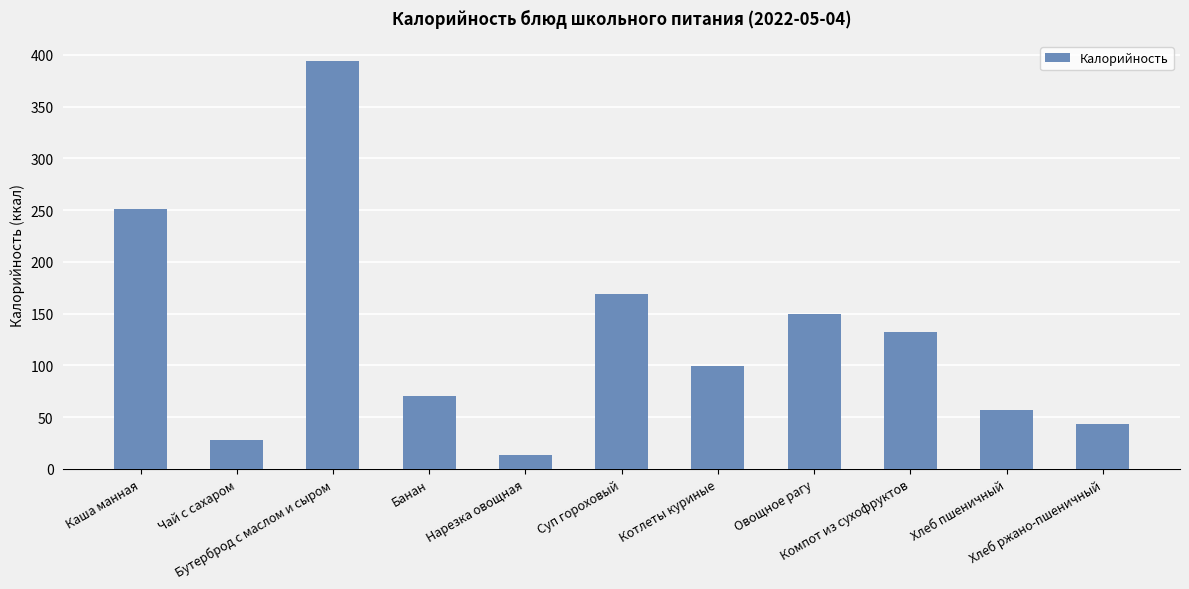

What is the smallest value displayed?

13.0